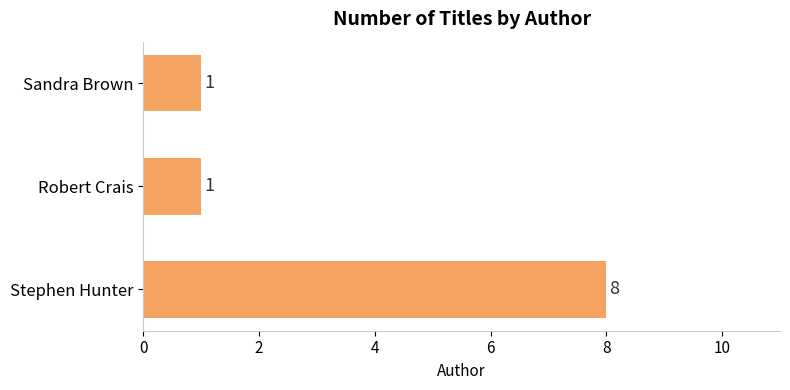

What is the maximum value shown in the chart?

8